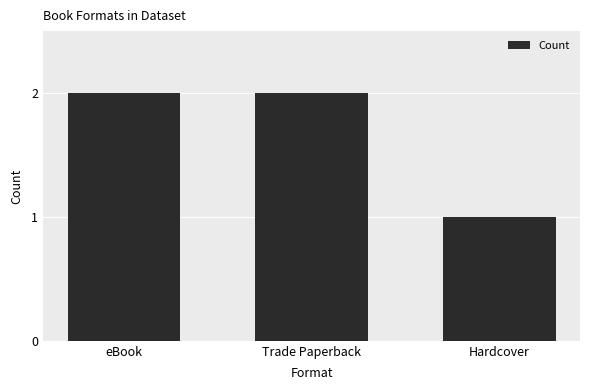

Reading left to right, extract all data points from this chart.

2	2	1